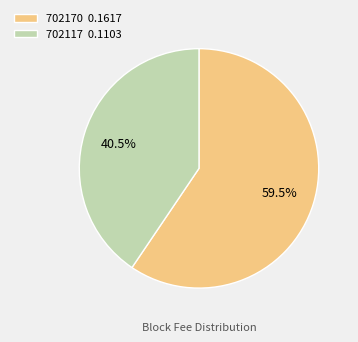

Rank the categories by value from lowest to highest.

702117, 702170